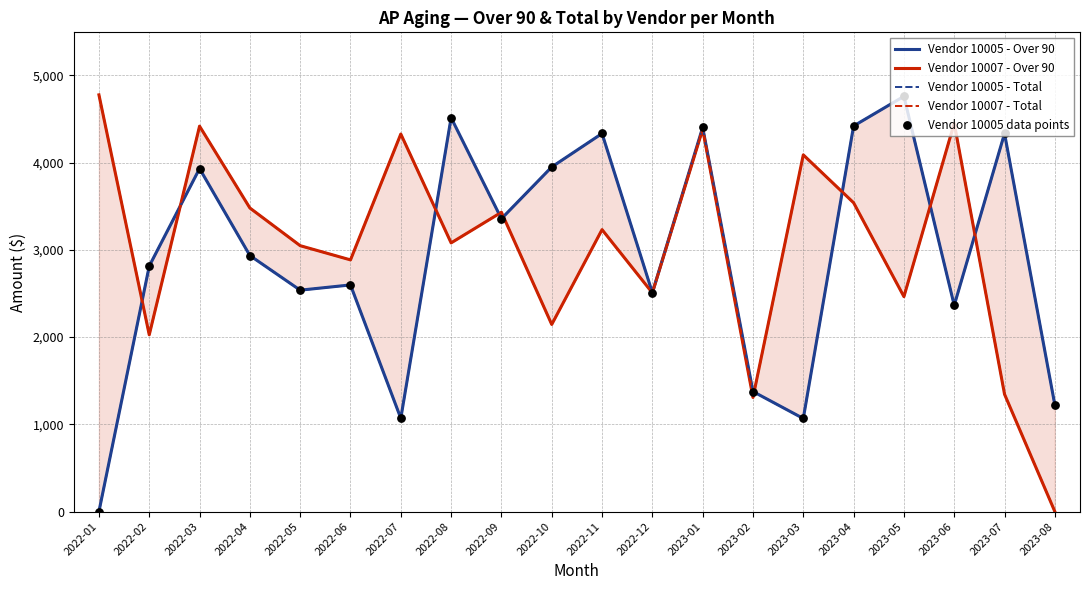

Which series has the largest total across all categories?

Vendor 10007 - Over 90